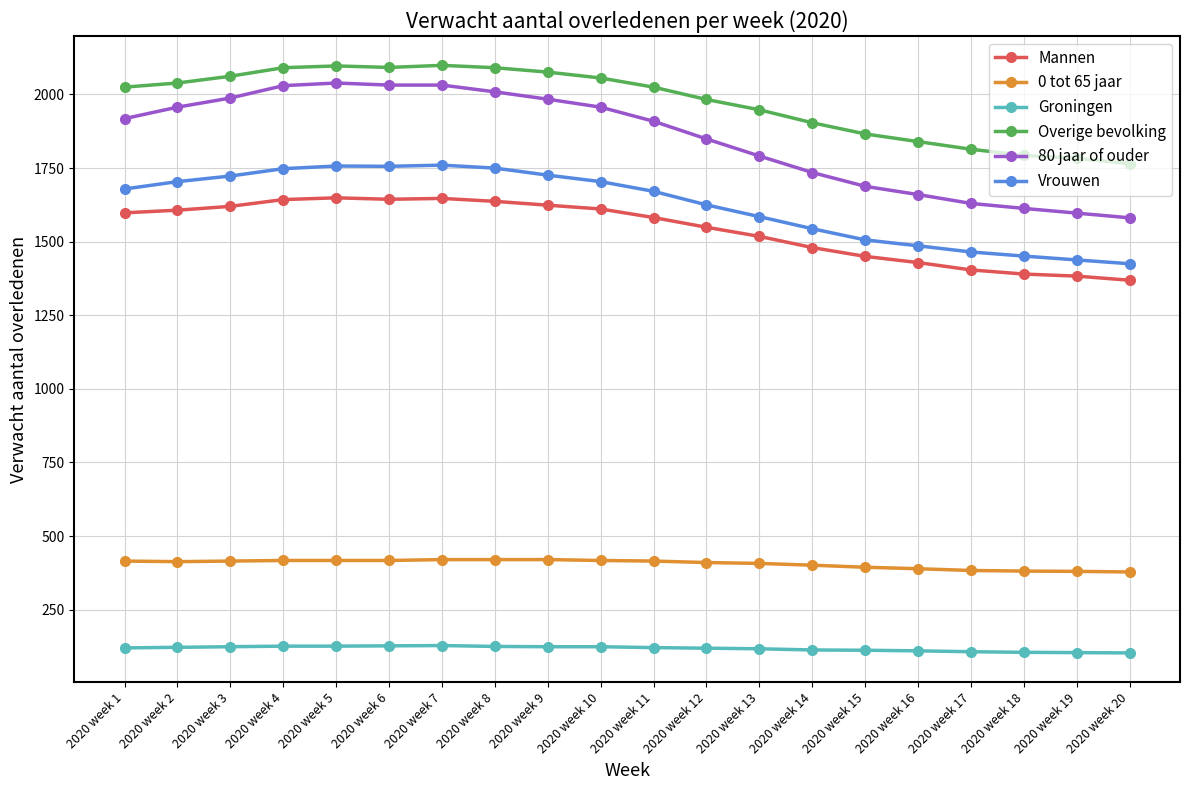

What is the average value of the Mannen series?

1542